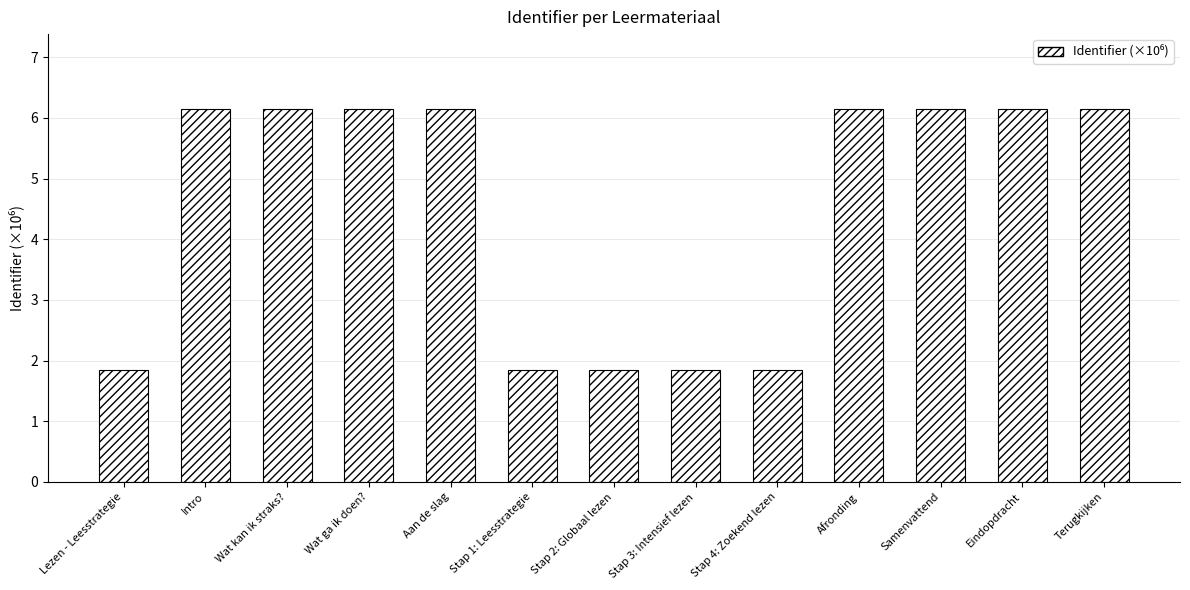

The chart shows a value of 6.1 at Samenvattend. True or false?

True